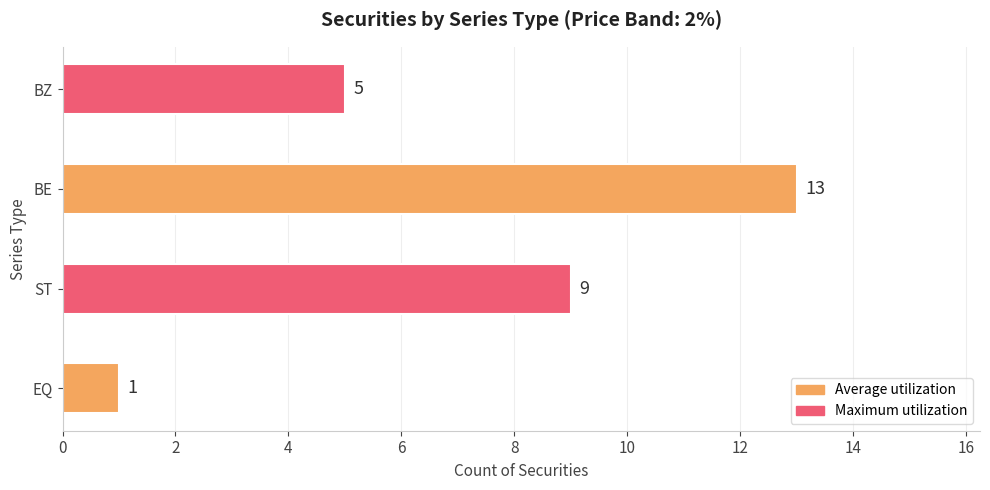

How many data points does each series have?

4